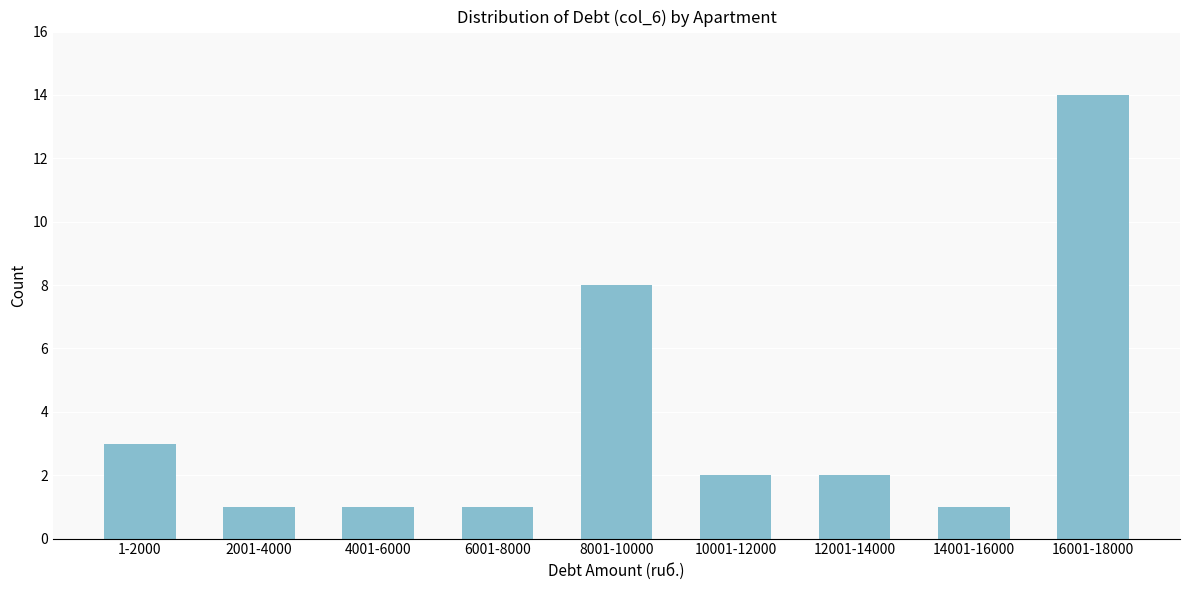

Reading left to right, list all the values displayed in this chart.

1-2000=3	2001-4000=1	4001-6000=1	6001-8000=1	8001-10000=8	10001-12000=2	12001-14000=2	14001-16000=1	16001-18000=14